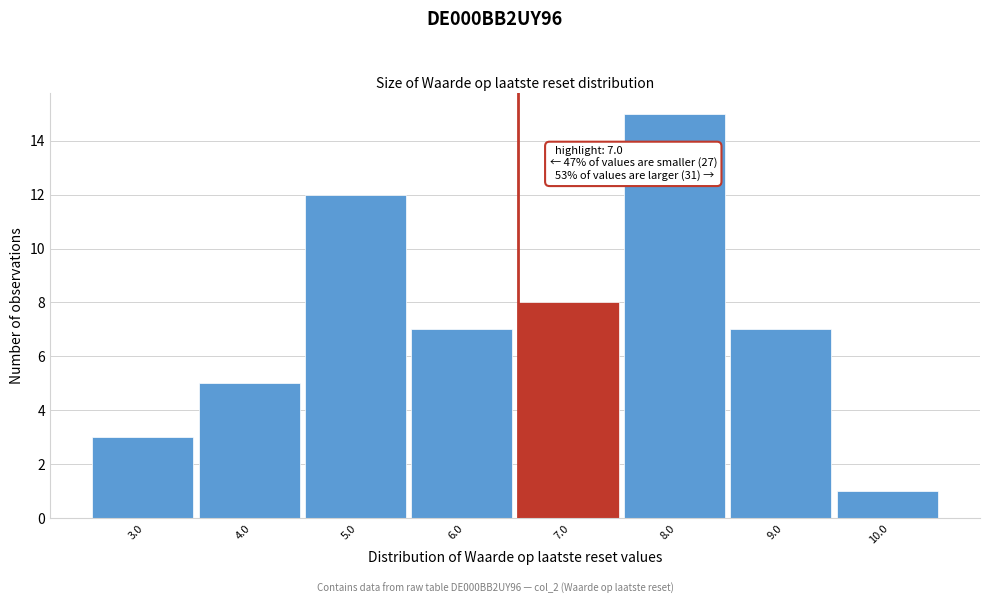

Reading left to right, transcribe all the data shown in this chart.

3.0=3	4.0=5	5.0=12	6.0=7	7.0=8	8.0=15	9.0=7	10.0=1